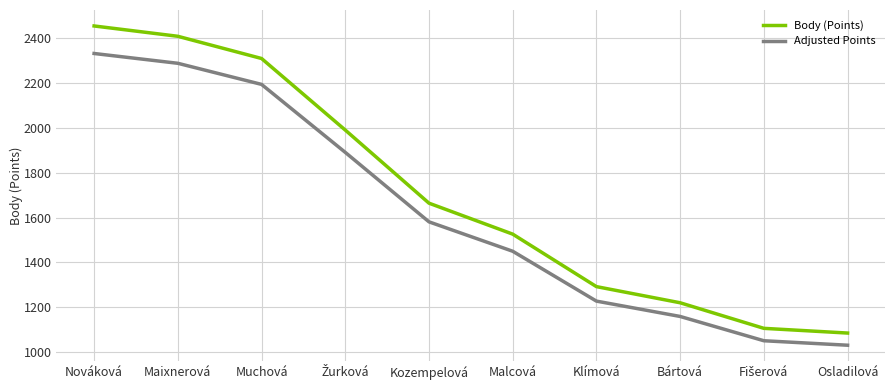

True or false: Adjusted Points and Body (Points) cross at least once.

False